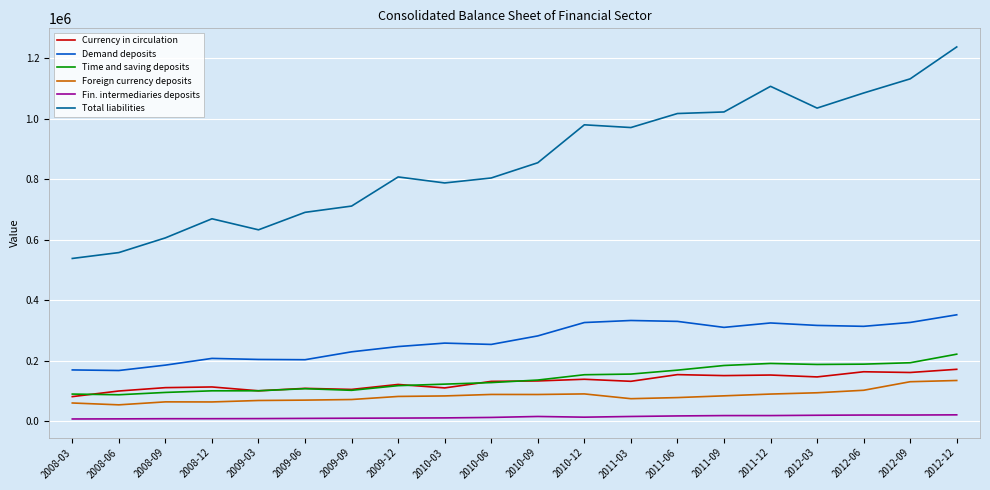

At which category does the chart reach its peak across all series?

2012-12